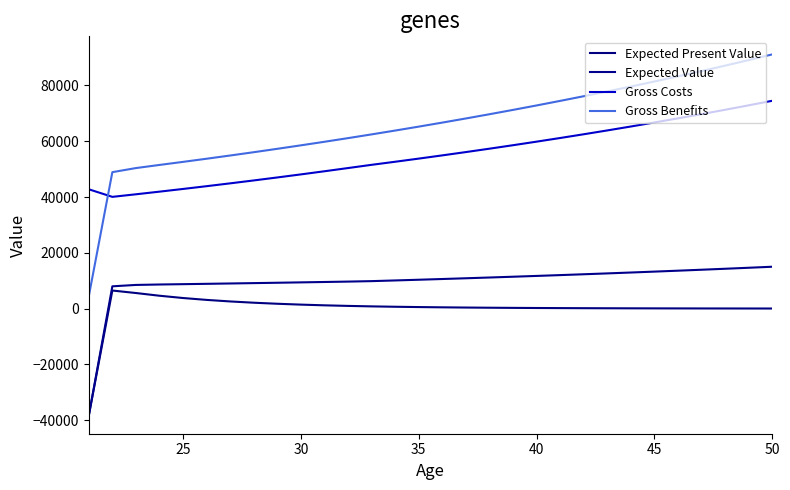

Count the number of data series in this chart.

4